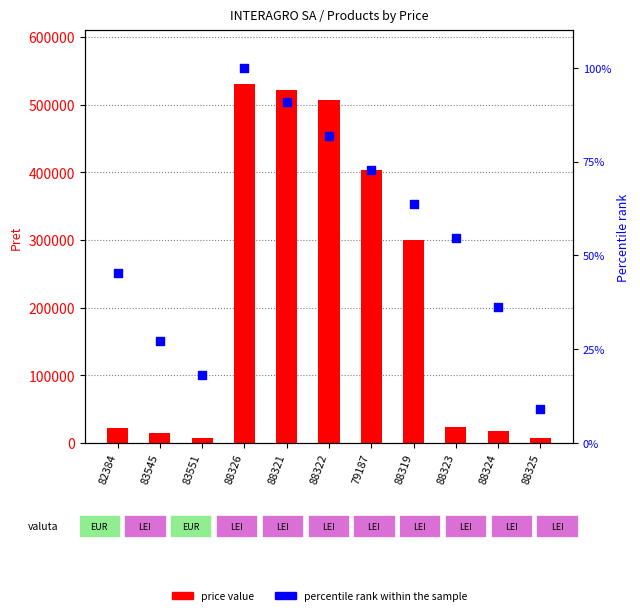

At how many categories does at least one series exceed 358813?

4